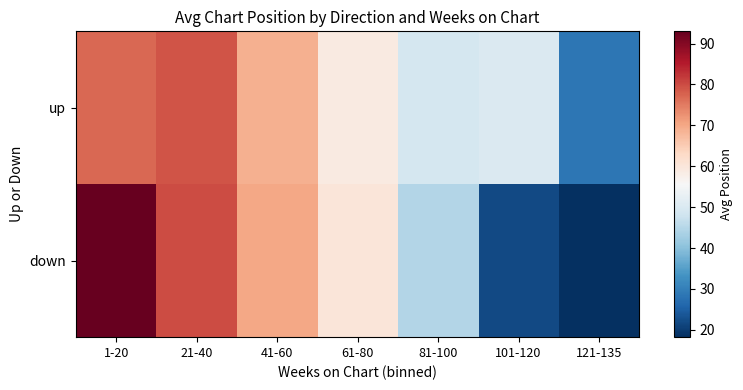

Reading left to right, transcribe all the data shown in this chart.

up: 1-20=77.0	21-40=79.0	41-60=69.0	61-80=59.0	81-100=49.0	101-120=50.2	121-135=28.6
down: 1-20=93.0	21-40=80.0	41-60=70.0	61-80=60.0	81-100=44.7	101-120=21.9	121-135=18.2